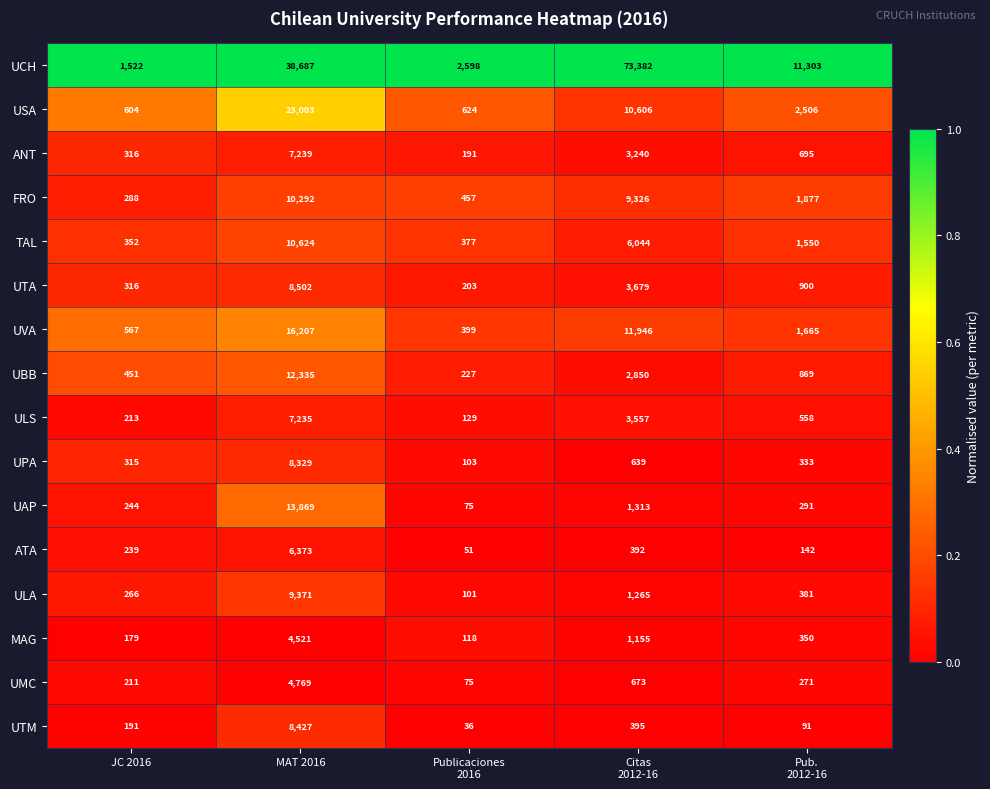

What is the minimum value for UPA?

103